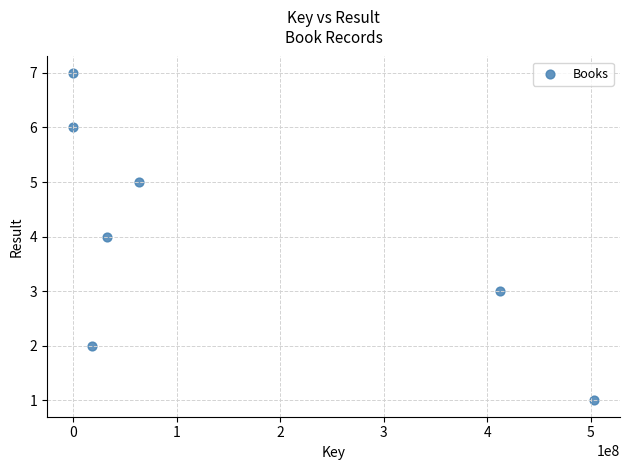

What is the average X value?

147174234